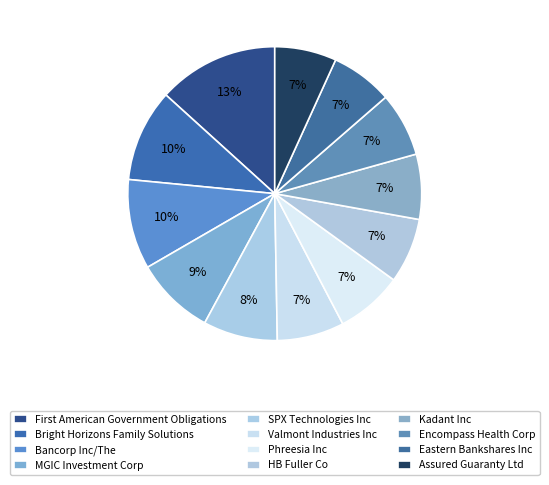

How many segments does this pie chart have?

12